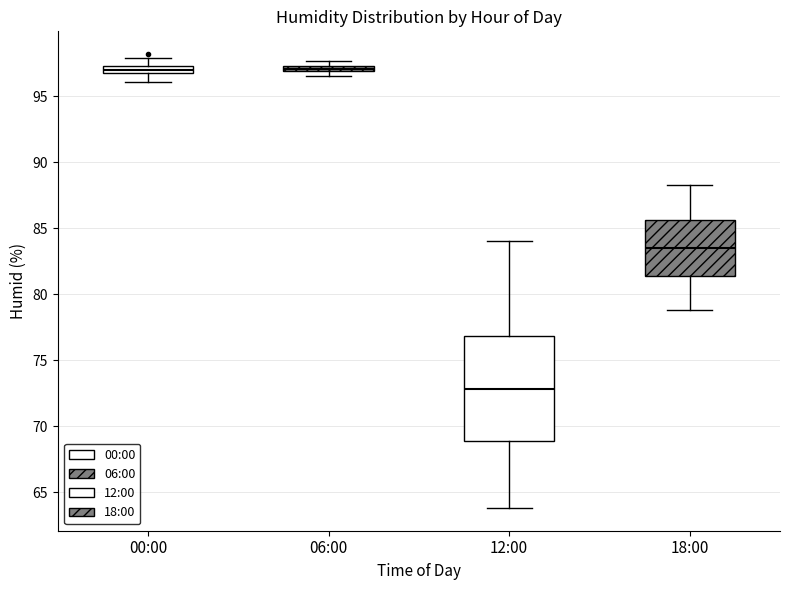

Which box is the tallest, from its lower edge to its upper edge?

12:00